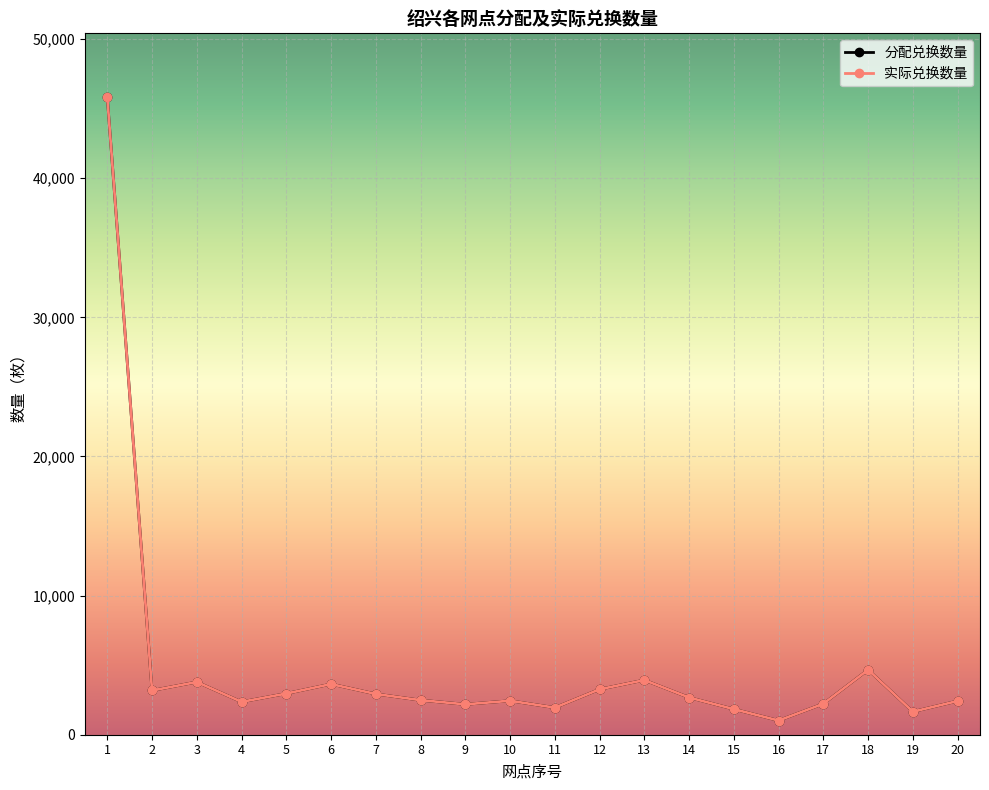

True or false: 分配兑换数量 and 实际兑换数量 cross at least once.

False